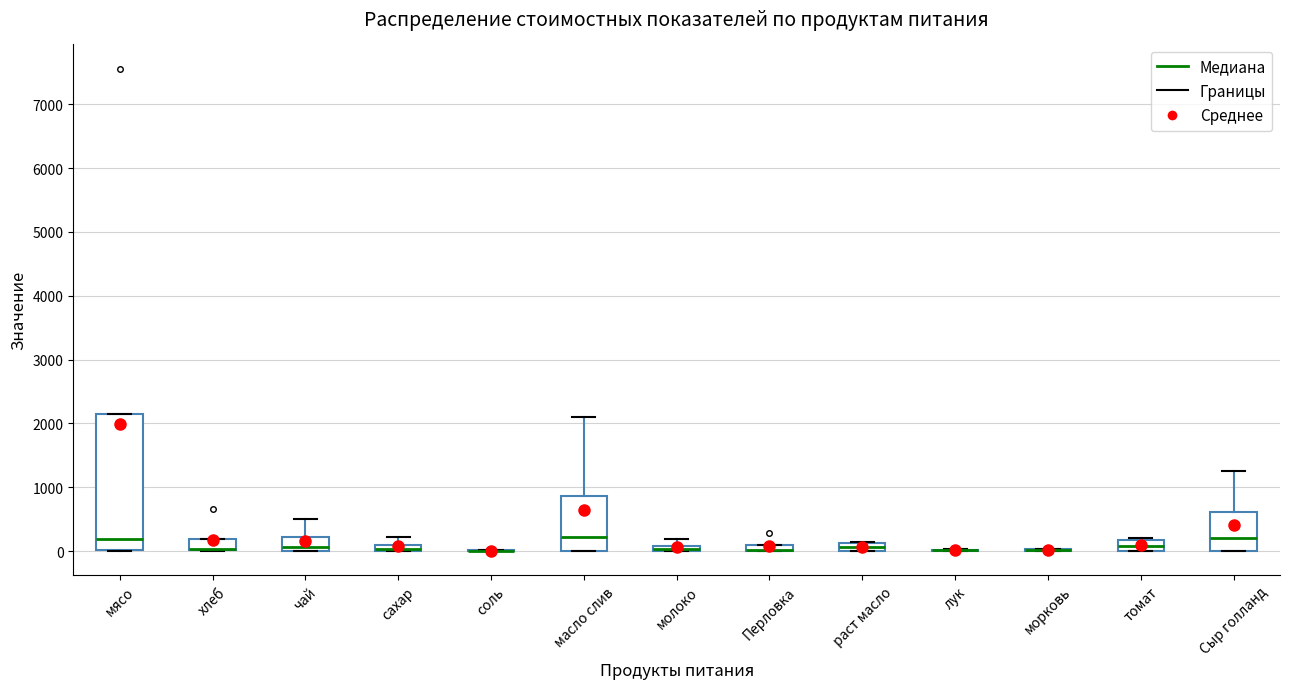

Comparing the boxes themselves (not the whiskers), which one is the tallest?

мясо